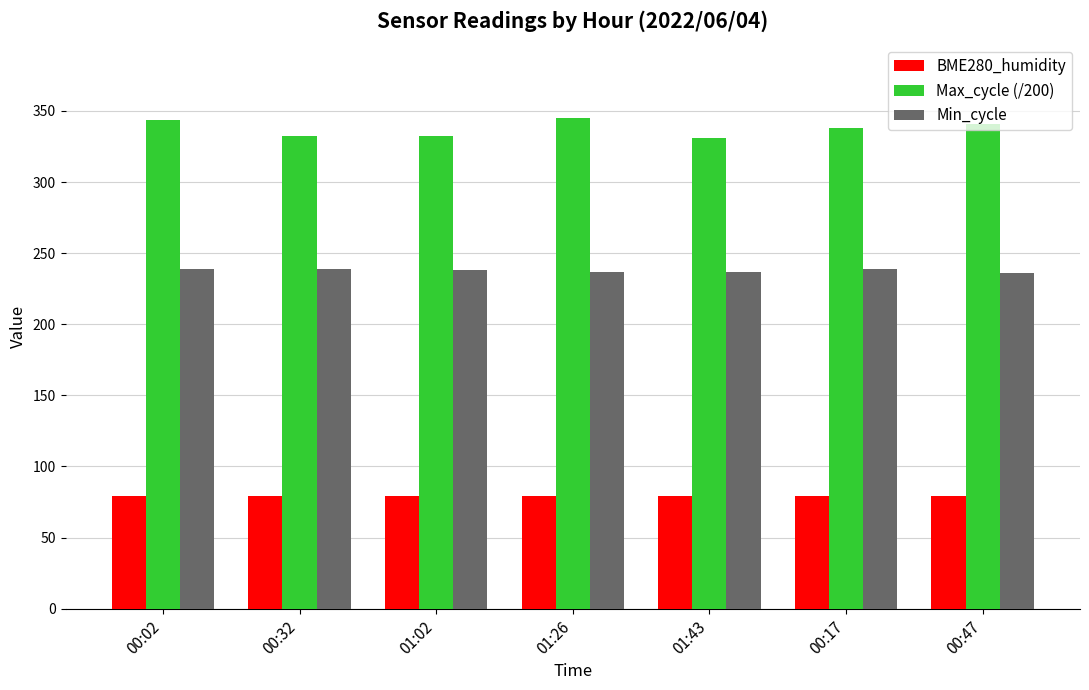

Which series has the largest range (max minus min)?

Max_cycle (/200)